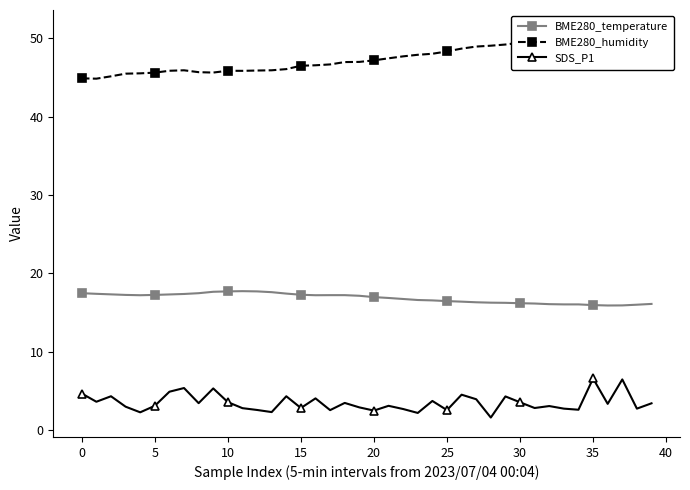

Reading left to right, extract all data points from this chart.

BME280_temperature: 17.5	17.4	17.3	17.2	17.2	17.2	17.3	17.4	17.5	17.6	17.7	17.7	17.7	17.6	17.4	17.3	17.2	17.2	17.2	17.1	17.0	16.9	16.7	16.6	16.5	16.4	16.4	16.3	16.2	16.2	16.2	16.1	16.1	16.0	16.0	15.9	15.9	15.9	16.0	16.1
BME280_humidity: 44.9	44.9	45.1	45.5	45.5	45.6	45.9	45.9	45.7	45.6	45.9	45.9	45.9	45.9	46.1	46.5	46.6	46.7	47.0	47.0	47.2	47.5	47.7	47.9	48.0	48.3	48.7	49.0	49.1	49.2	49.5	50.2	50.0	50.1	50.2	50.4	50.7	50.9	51.1	51.1
SDS_P1: 4.7	3.6	4.3	3.0	2.2	3.1	4.9	5.3	3.4	5.3	3.5	2.8	2.5	2.3	4.3	2.8	4.0	2.5	3.5	2.9	2.5	3.1	2.7	2.2	3.7	2.5	4.5	3.9	1.6	4.3	3.5	2.8	3.0	2.7	2.6	6.6	3.3	6.5	2.7	3.4